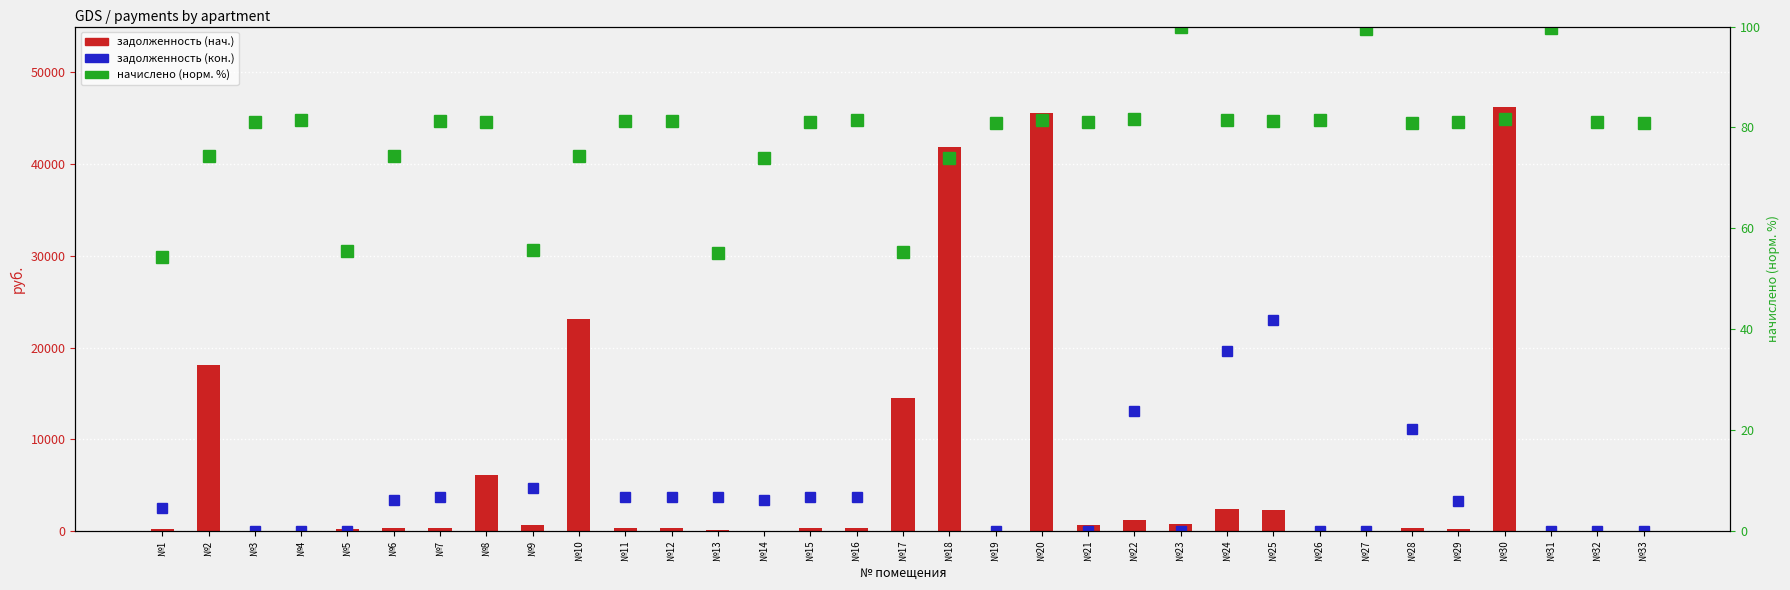

The value of начислено (норм.) at №23 is 100.0. True or false?

True